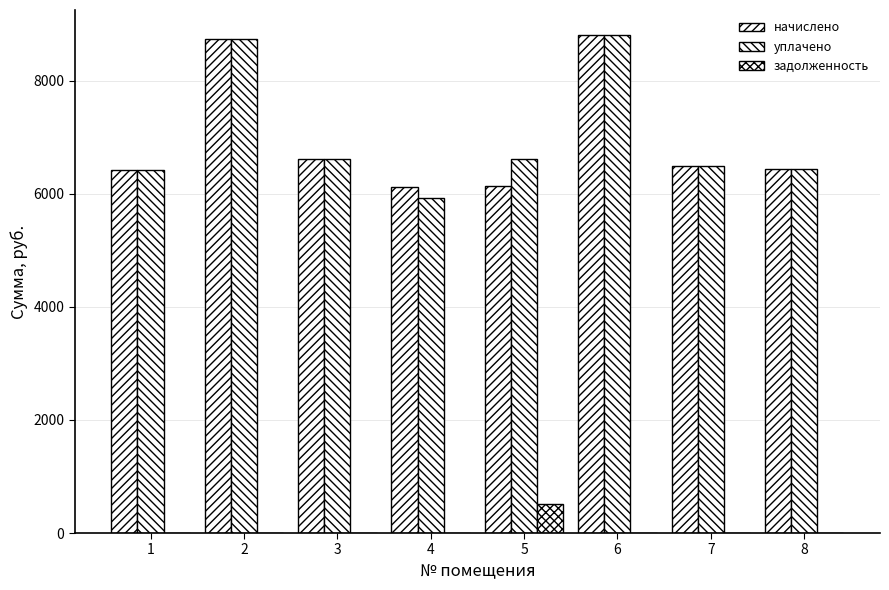

Reading left to right, what are all the values shown in this chart?

начислено: 6420.5	8739.6	6604.8	6113.4	6144.0	8807.4	6497.3	6435.8
уплачено: 6420.5	8739.6	6604.8	5925.5	6616.0	8807.4	6497.3	6435.8
задолженность: 0.0	0.0	0.0	0.0	512.0	0.0	0.0	0.0